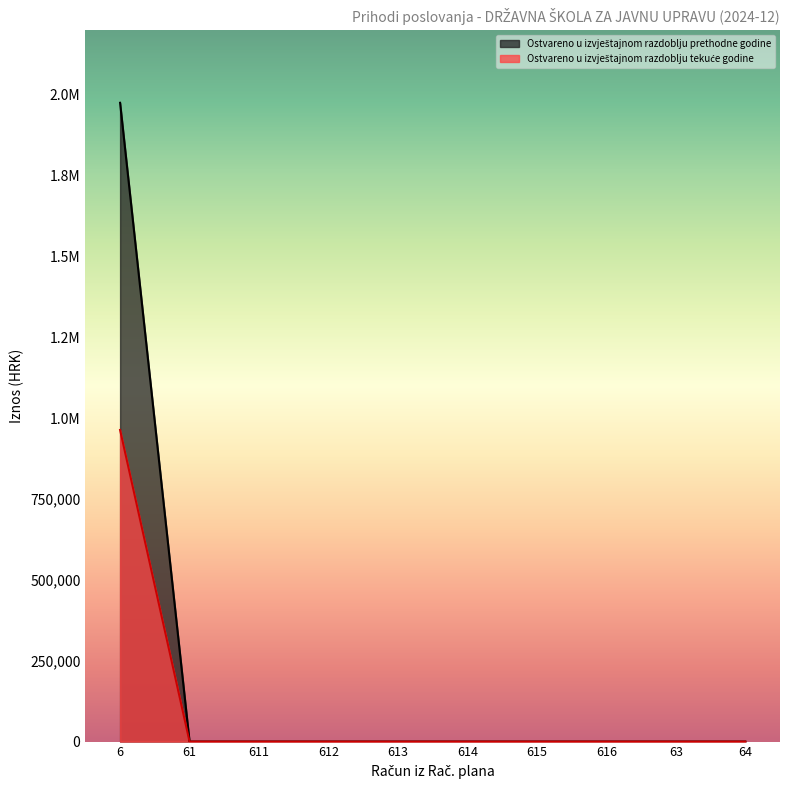

What is the value of the Ostvareno u izvještajnom razdoblju tekuće godine point at the 1st from the left?

963920.5